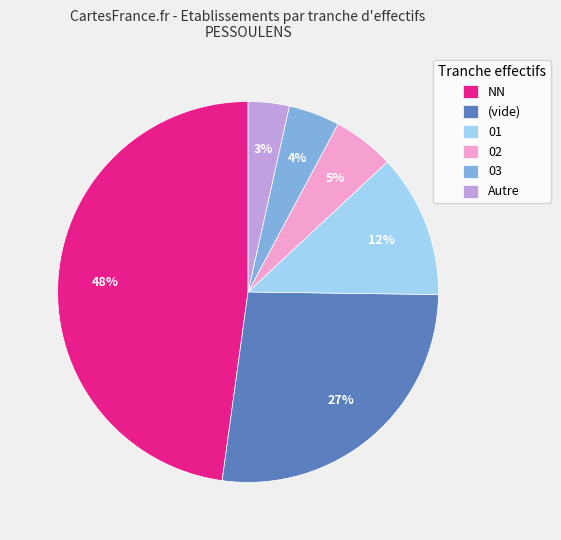

Does 03 represent more than half of the total?

No